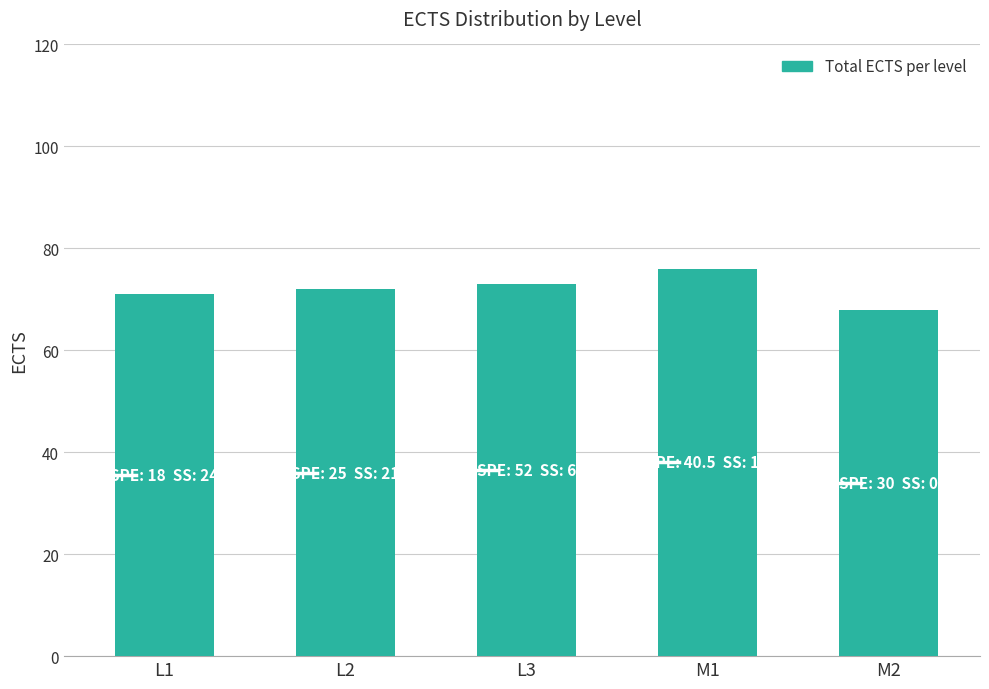

The chart shows a value of 37 at L2. True or false?

False